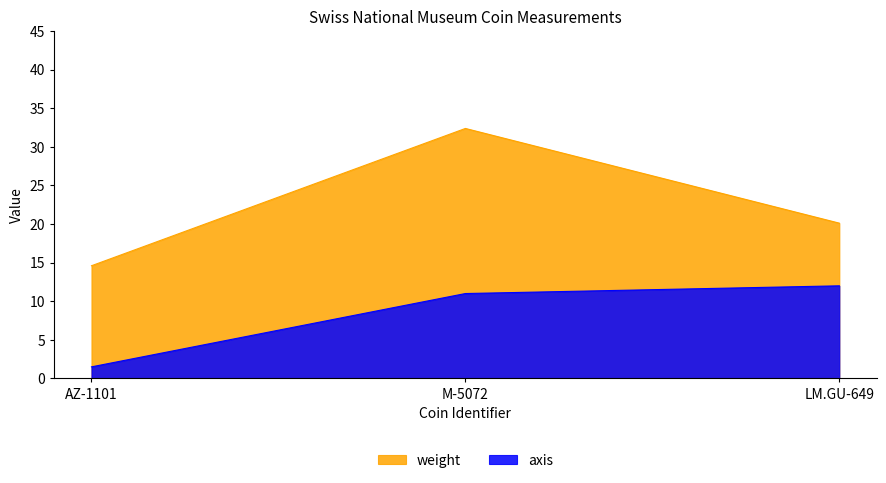

What is the approximate value of axis at AZ-1101?

1.5